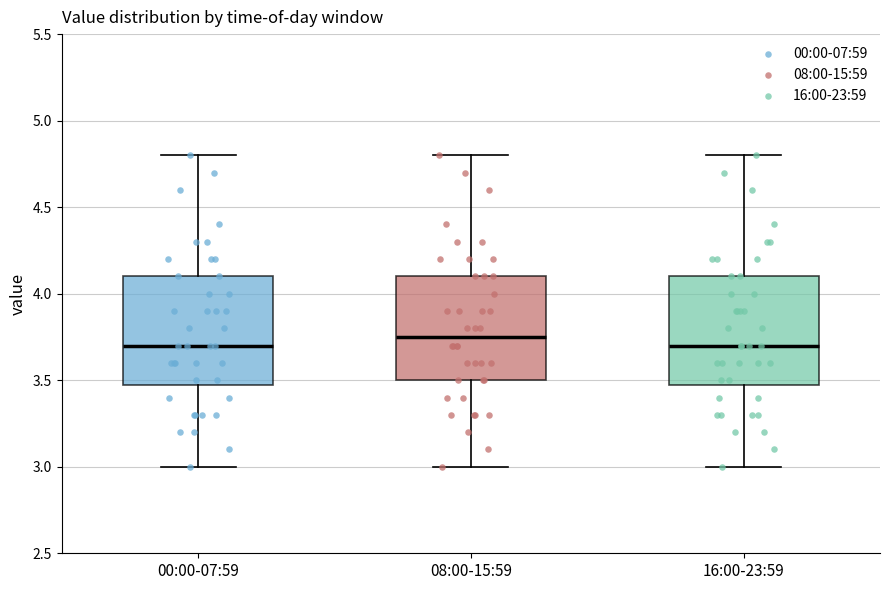

Where does the upper whisker of the box for 08:00-15:59 end on the y-axis? The values are not printed on the chart, so give them approximately, as read against the axis.

4.80